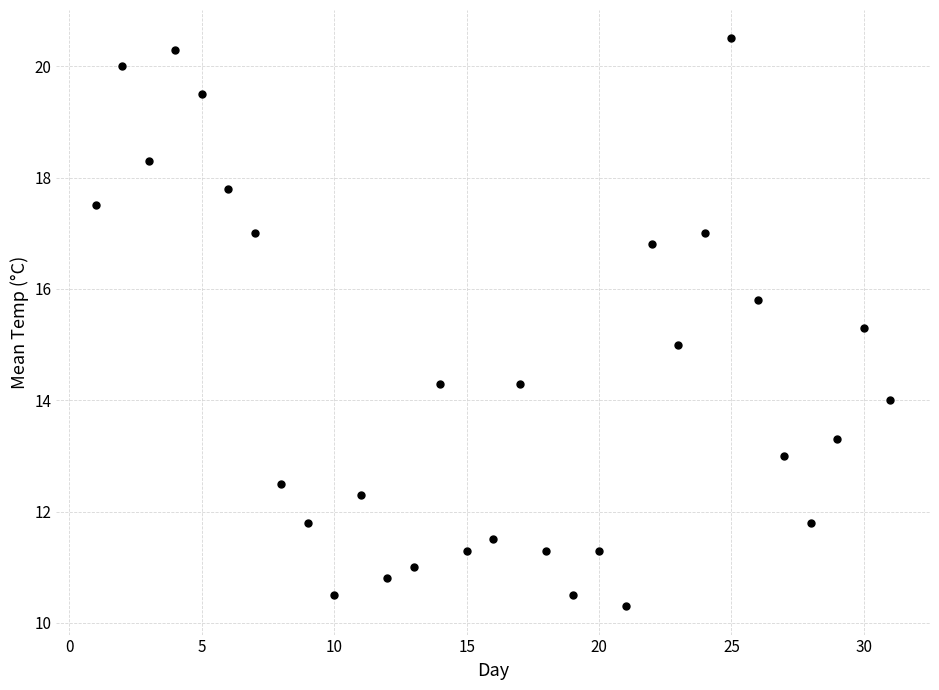

What is the range of Y values (max minus min)?

10.2